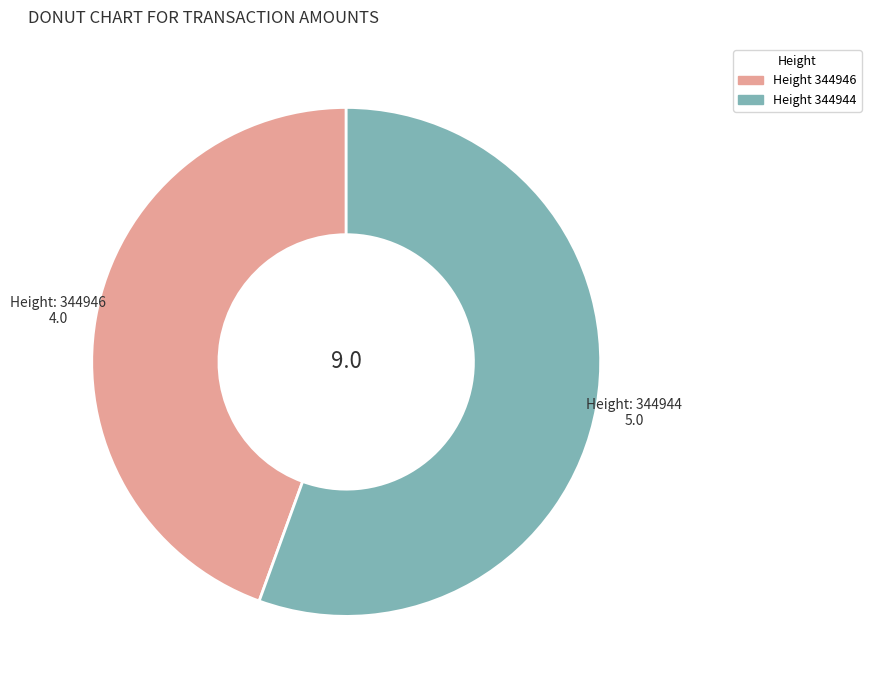

Does any single category account for the majority?

Yes